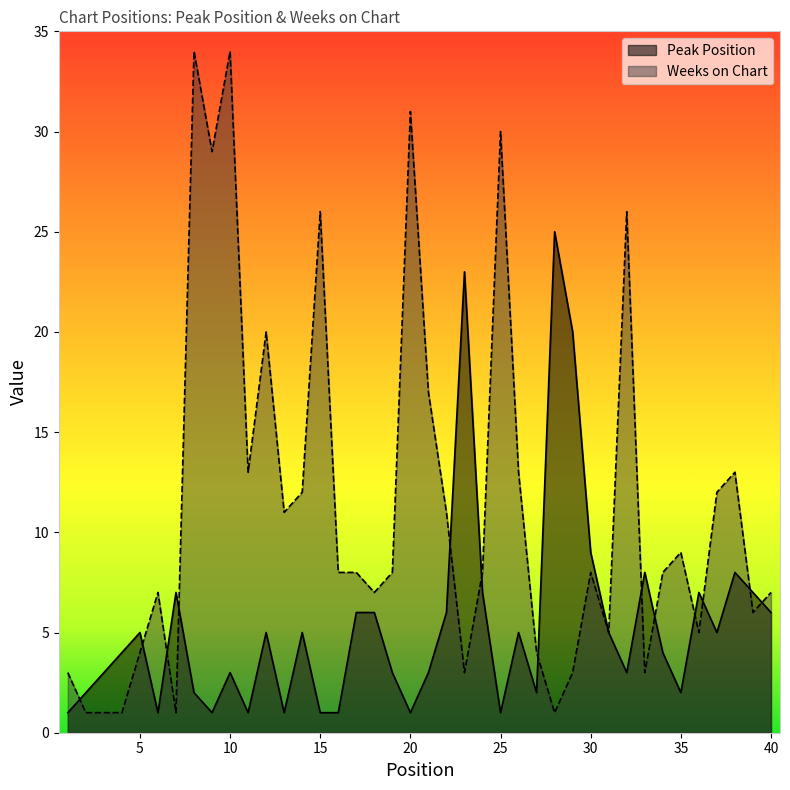

How many values in the Weeks on Chart series exceed 8?

17